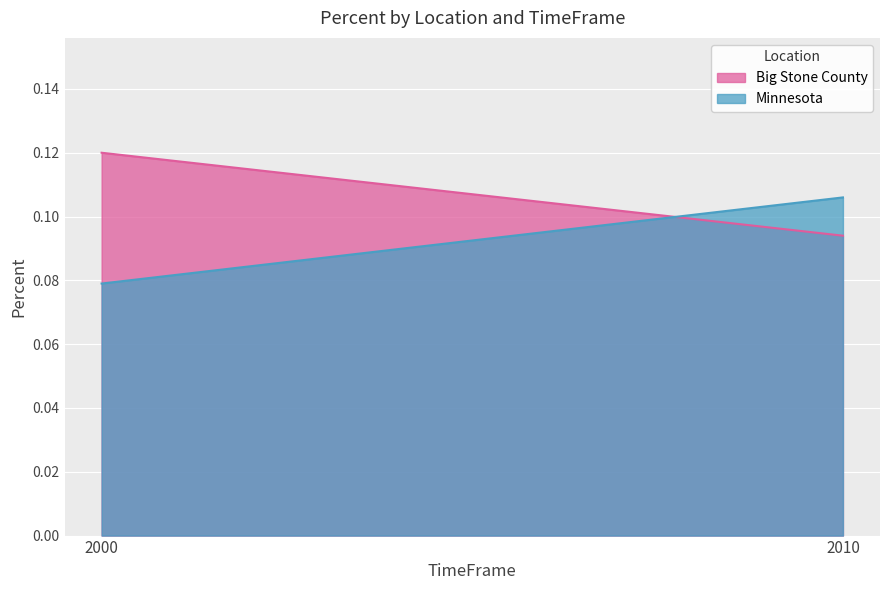

Reading left to right, extract all data points from this chart.

Big Stone County: 0.1	0.1
Minnesota: 0.1	0.1